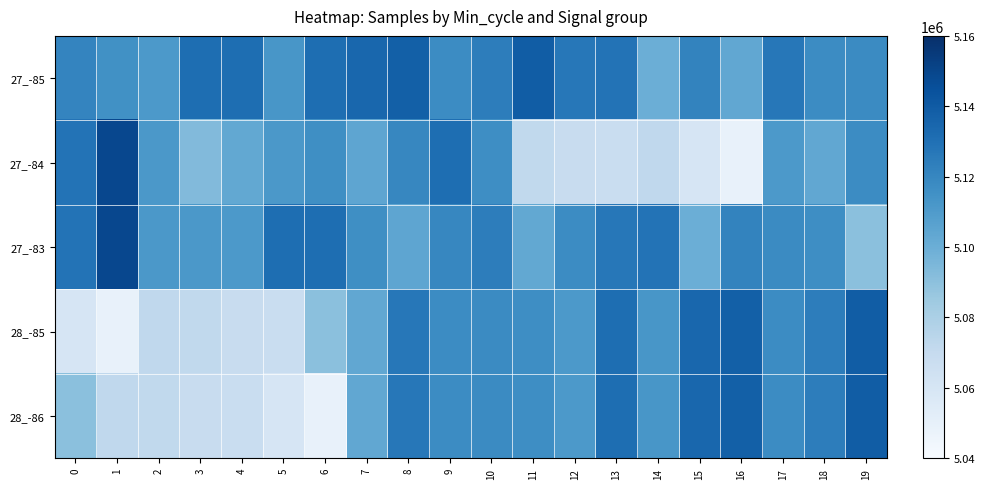

What is the total value across all series at 10?

25601344